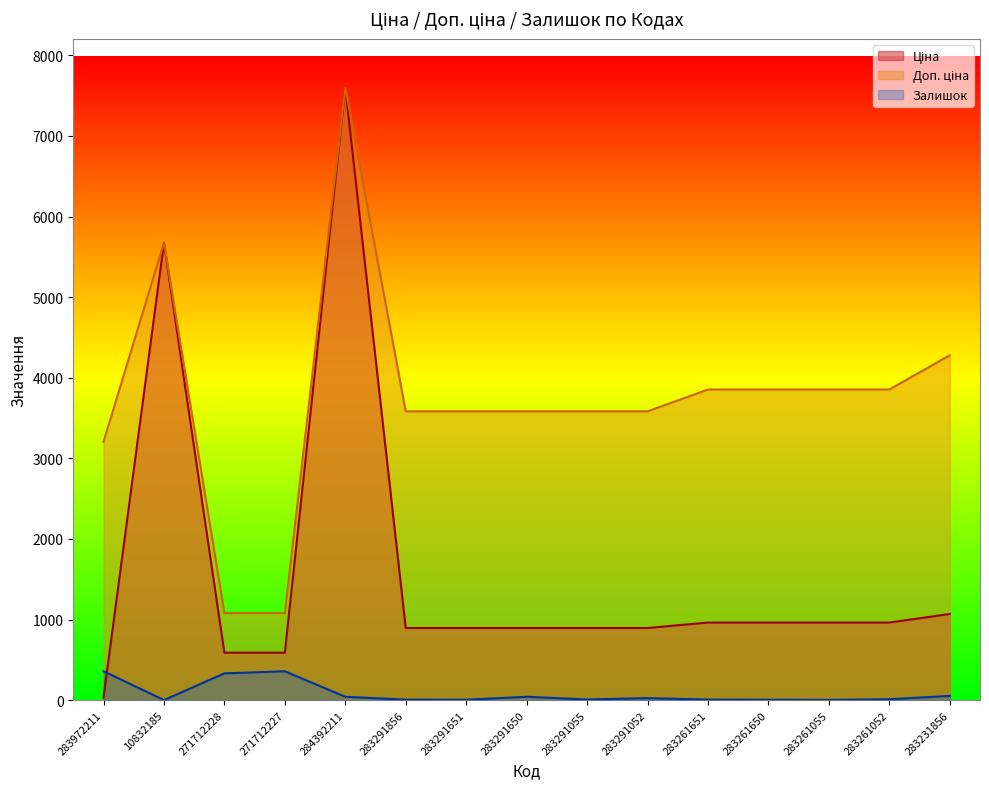

Is it true that Ціна equals 1525.1 at 283291650?

False